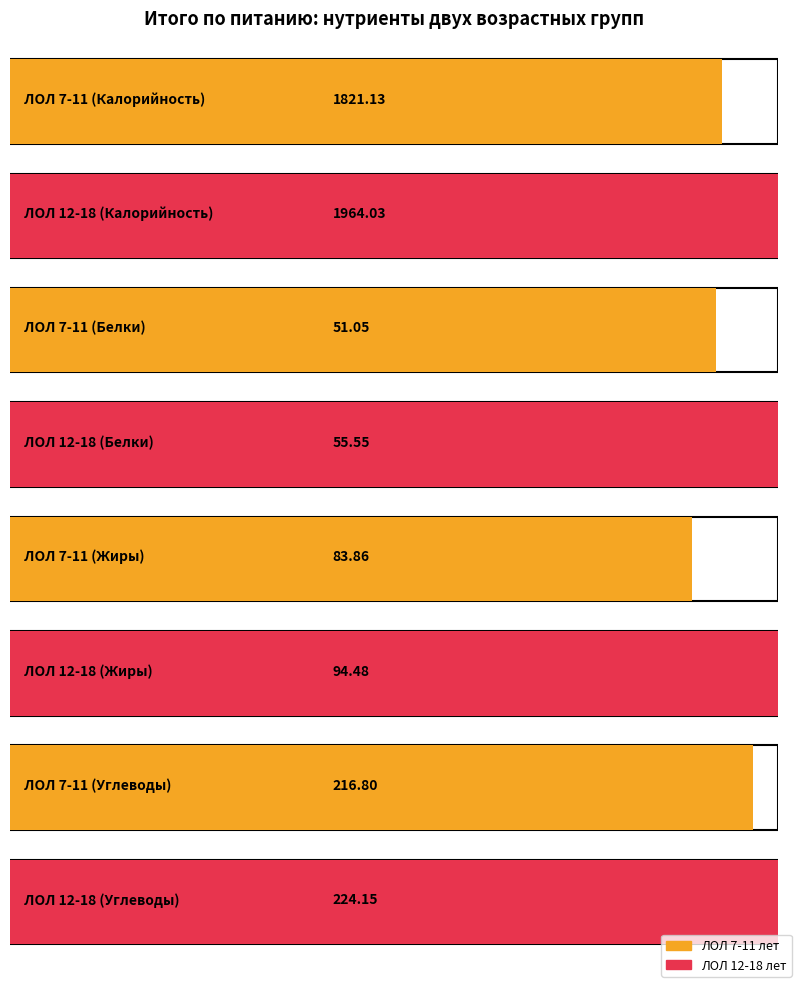

Reading left to right, transcribe all the data shown in this chart.

Калорийность: ЛОЛ 7-11 лет=1821.1	ЛОЛ 12-18 лет=1964.0
Белки: ЛОЛ 7-11 лет=51.0	ЛОЛ 12-18 лет=55.5
Жиры: ЛОЛ 7-11 лет=83.9	ЛОЛ 12-18 лет=94.5
Углеводы: ЛОЛ 7-11 лет=216.8	ЛОЛ 12-18 лет=224.2